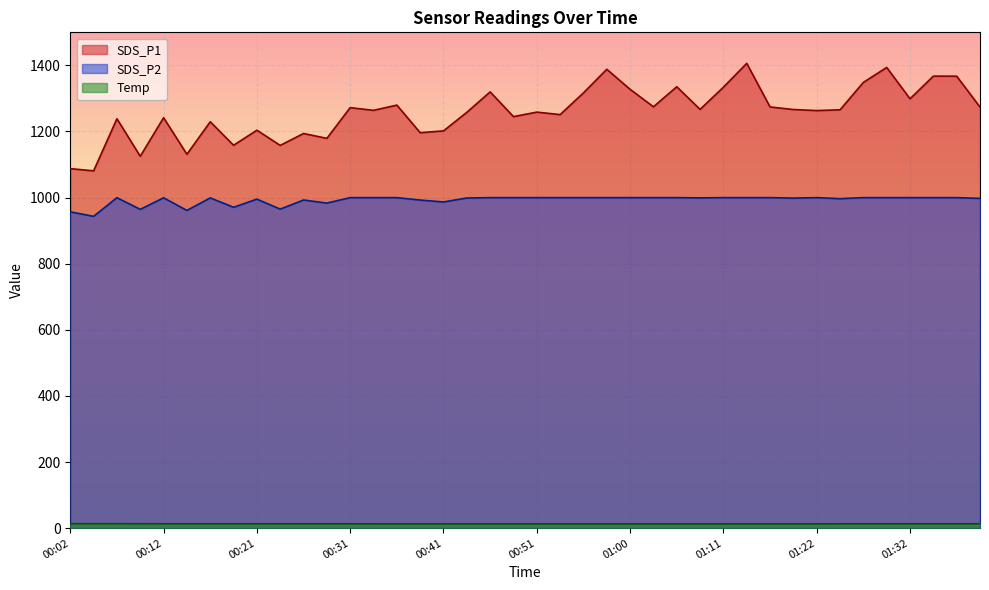

Which category has the highest value across all series?

01:14